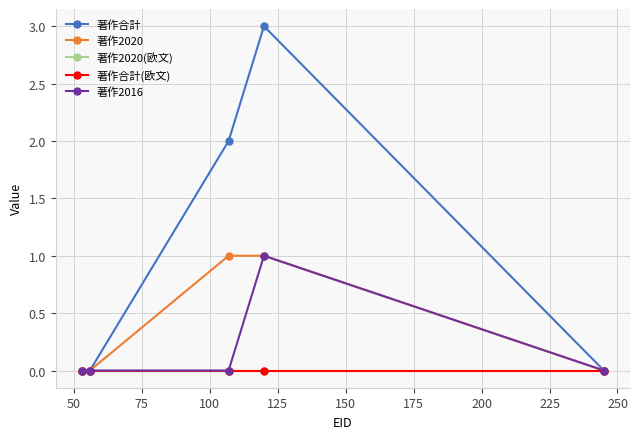

Does the chart have visible grid lines?

Yes